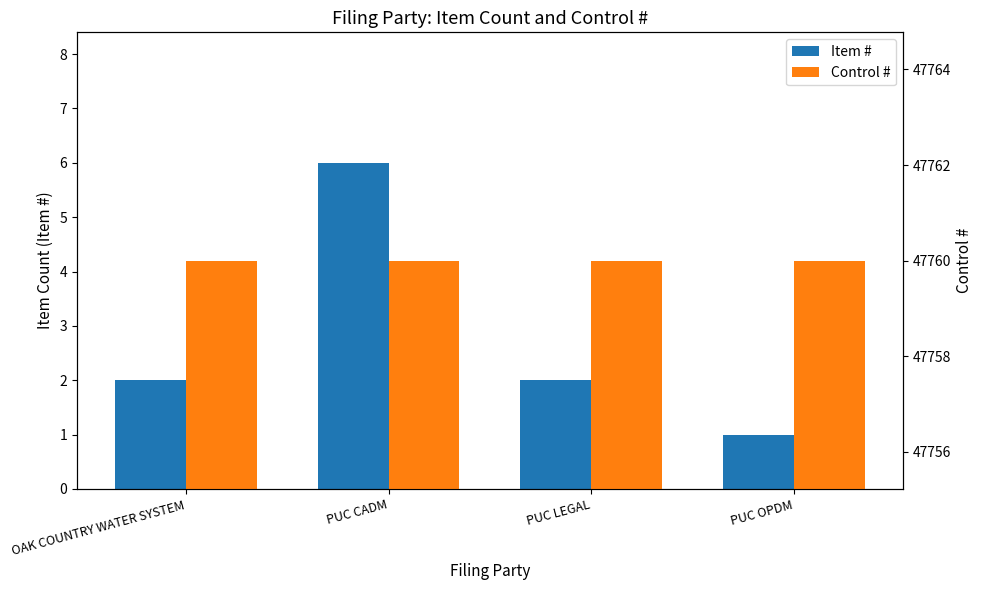

Count the number of categories in the chart.

4